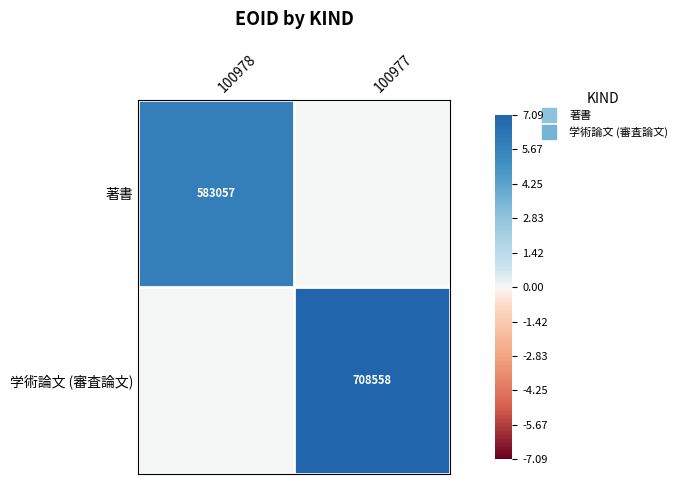

The value of 学術論文 (審査論文) at 100978 is 0.0. True or false?

True